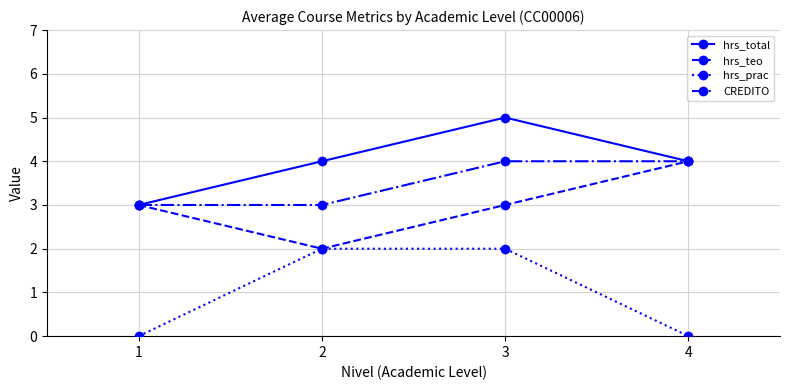

How many data points does each series have?

4